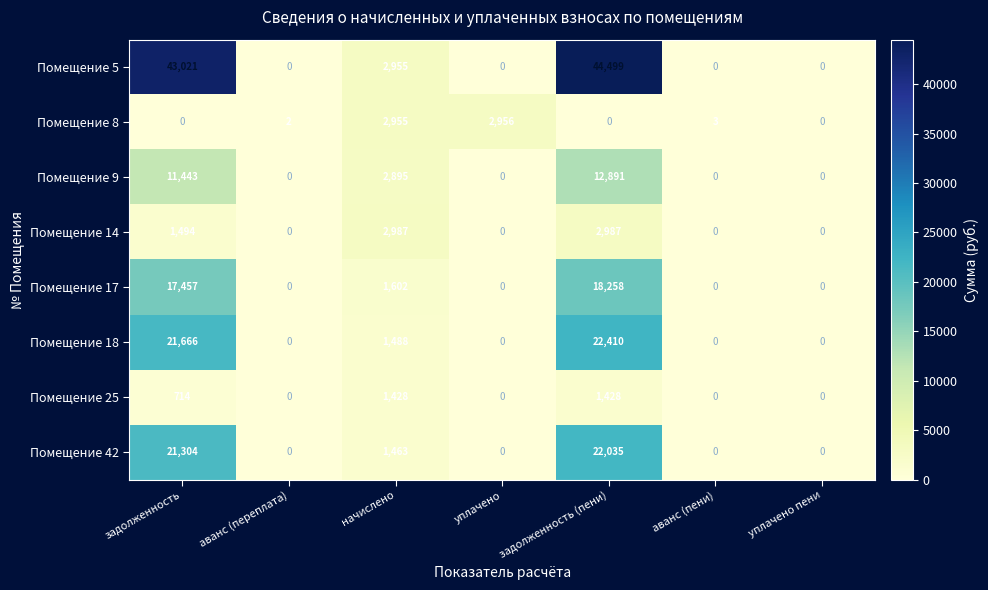

Is it true that Помещение 5 equals 18347 at уплачено пени?

False